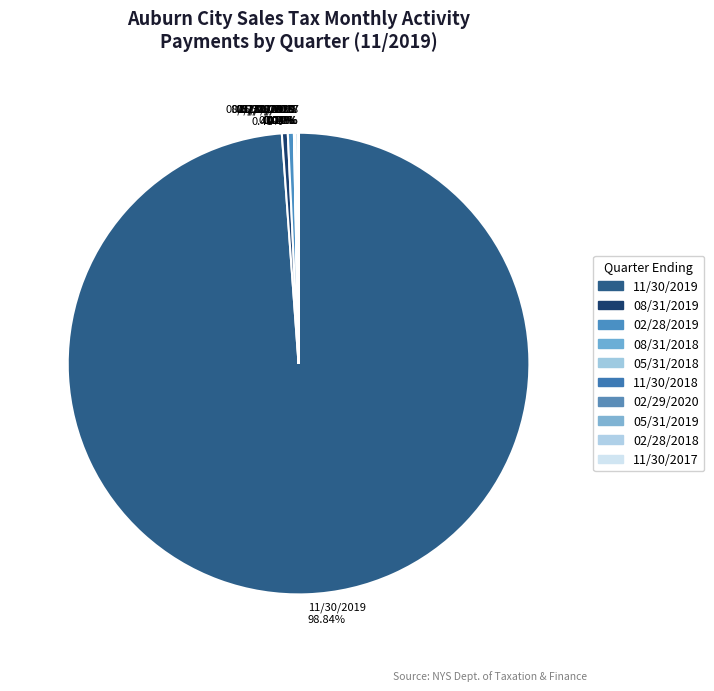

Which category has the biggest portion of the pie?

11/30/2019